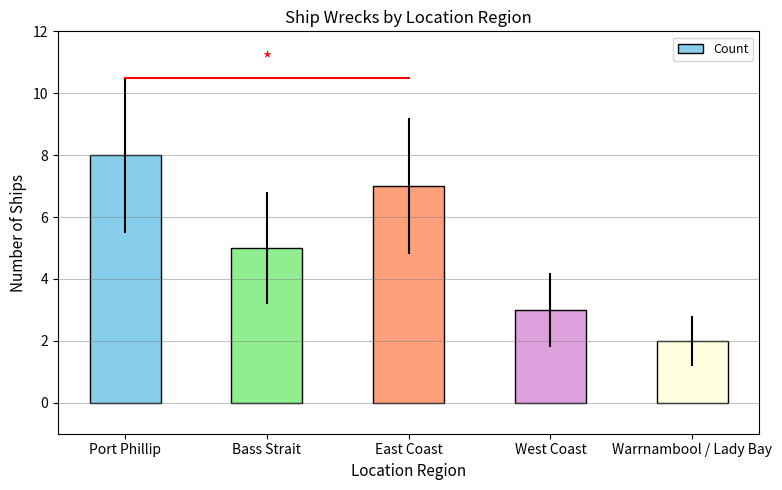

Are the bars horizontal?

No